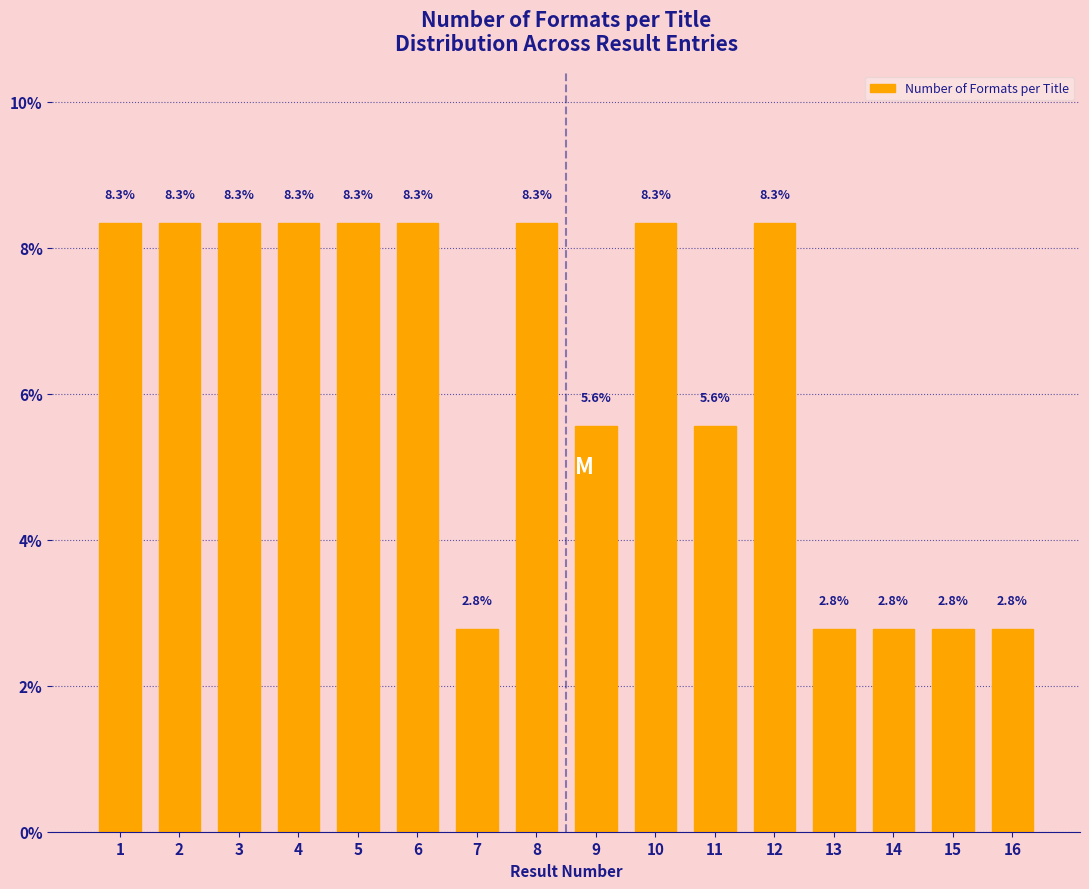

Reading left to right, list all the values displayed in this chart.

1=8.3	2=8.3	3=8.3	4=8.3	5=8.3	6=8.3	7=2.8	8=8.3	9=5.6	10=8.3	11=5.6	12=8.3	13=2.8	14=2.8	15=2.8	16=2.8